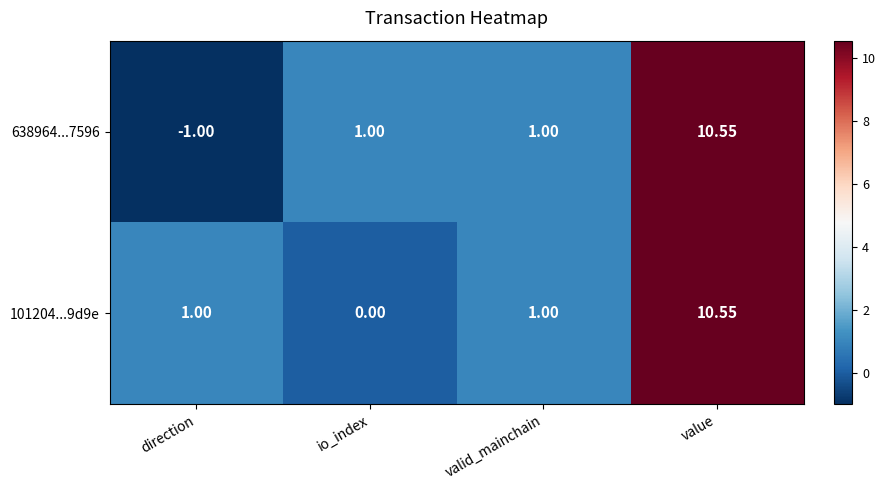

At which label does 101204...9d9e reach its minimum?

io_index